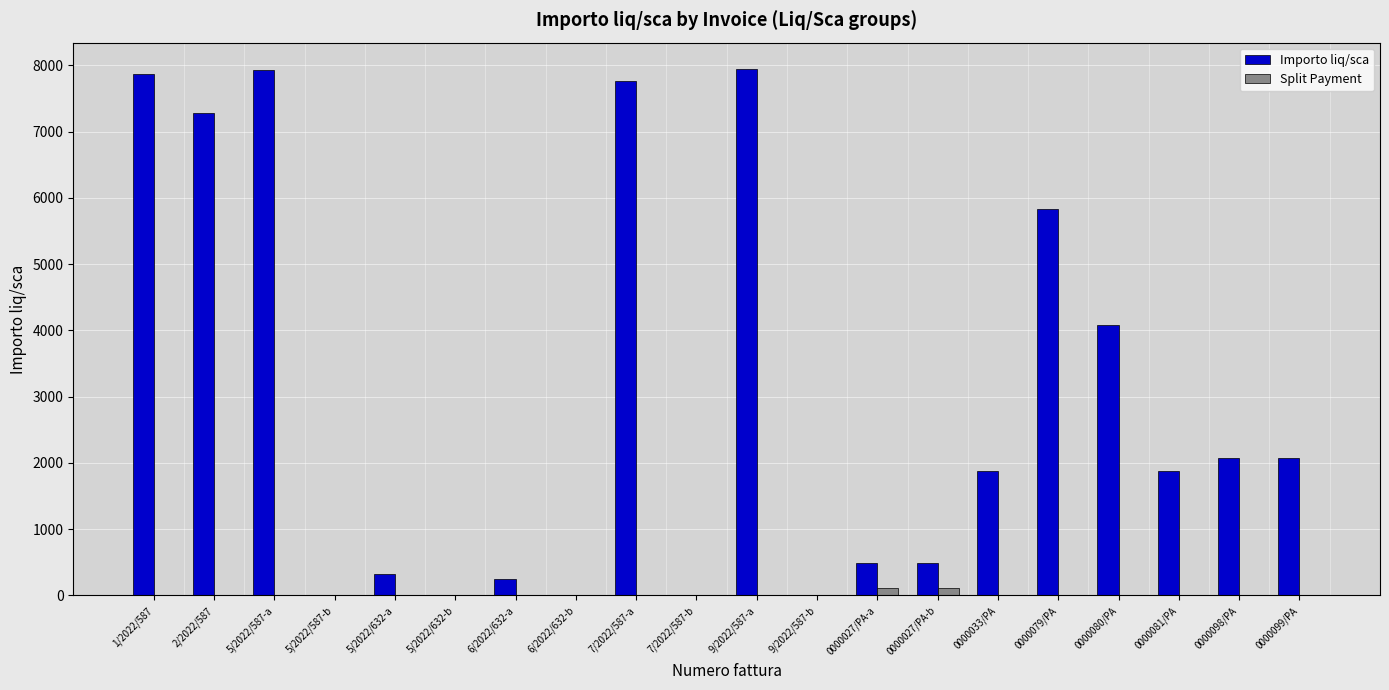

Does the chart contain stacked bars?

No